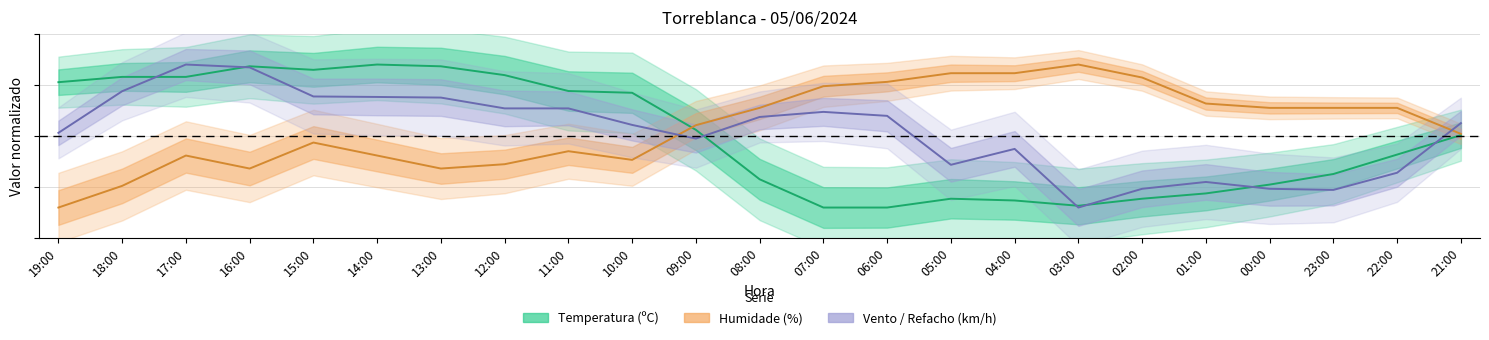

Where does the Humidade (%) series first go above 0?

09:00